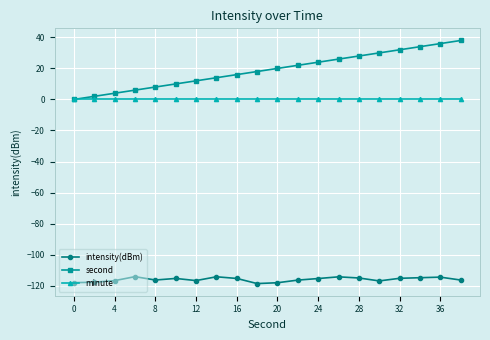

What is the minimum value for intensity(dBm)?

-118.7